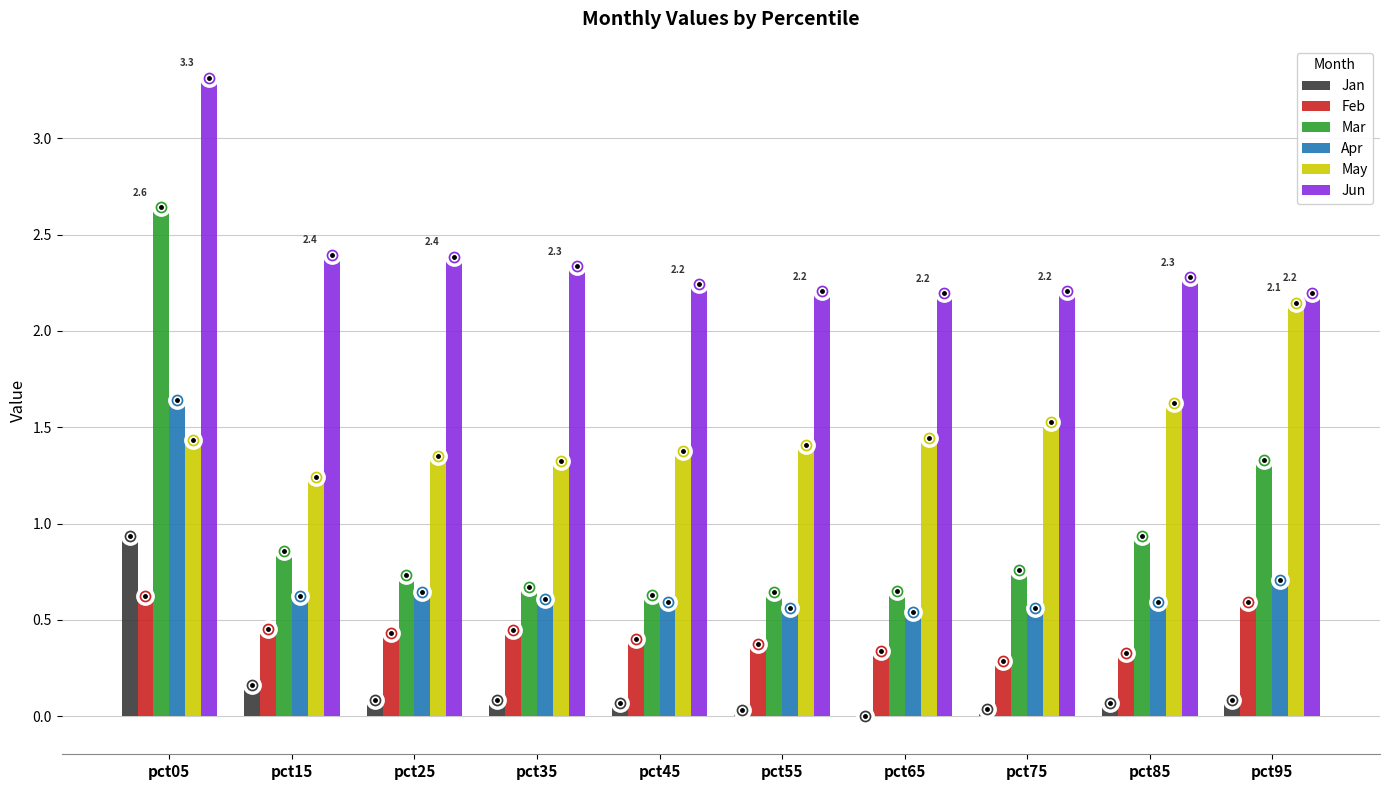

Are the bars grouped side by side (vs. stacked)?

Yes